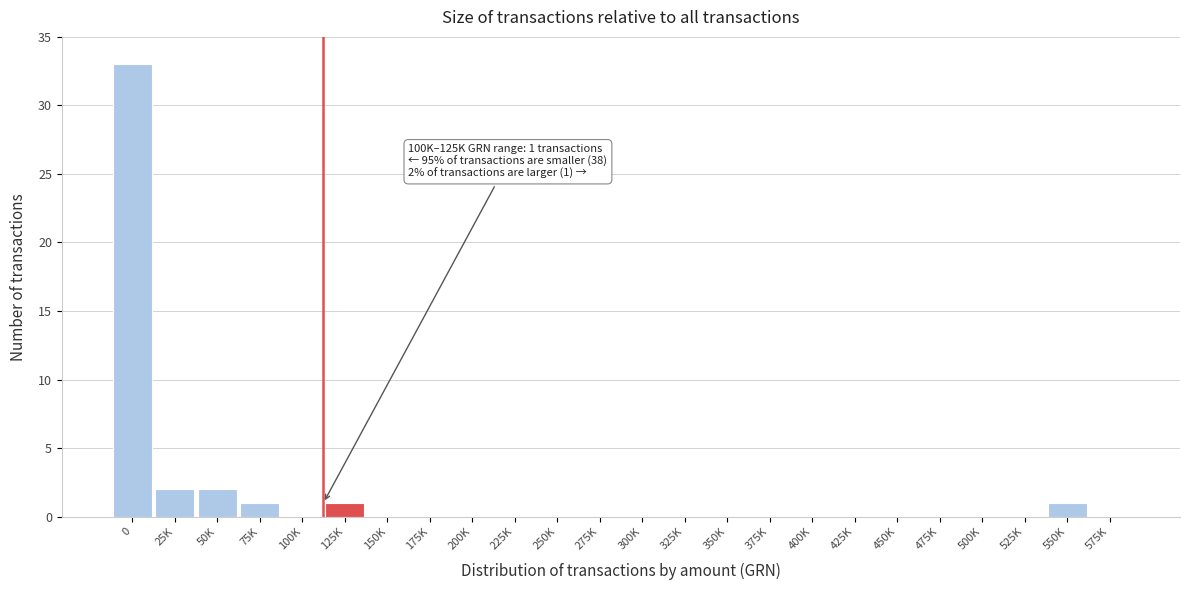

Reading right to left, what are all the values shown in this chart?

575K=0	550K=1	525K=0	500K=0	475K=0	450K=0	425K=0	400K=0	375K=0	350K=0	325K=0	300K=0	275K=0	250K=0	225K=0	200K=0	175K=0	150K=0	125K=1	100K=0	75K=1	50K=2	25K=2	0=33